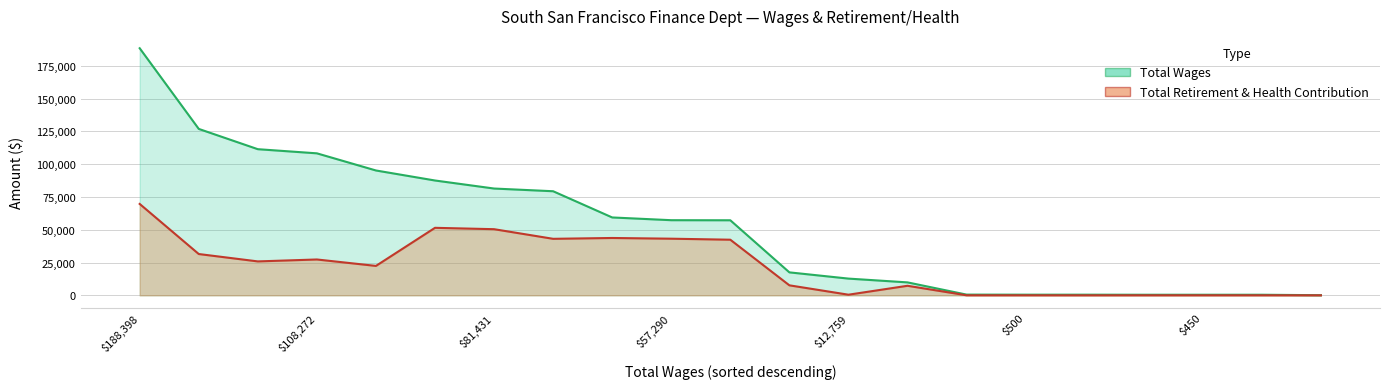

What is the difference between the maximum and minimum values in the Total Wages series?

188298